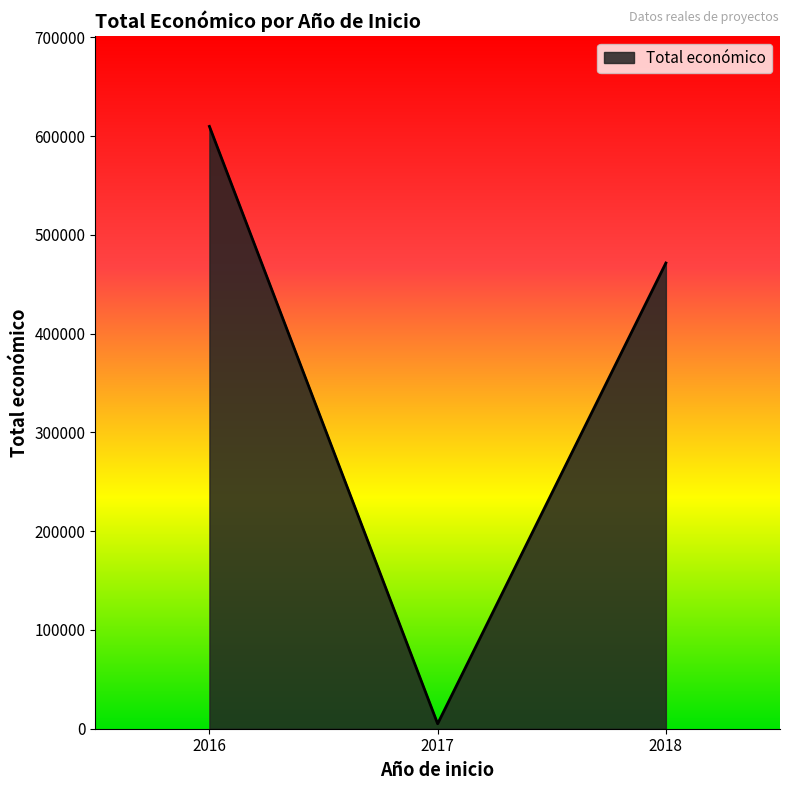

Reading left to right, extract all data points from this chart.

2016=609767	2017=5000	2018=471472